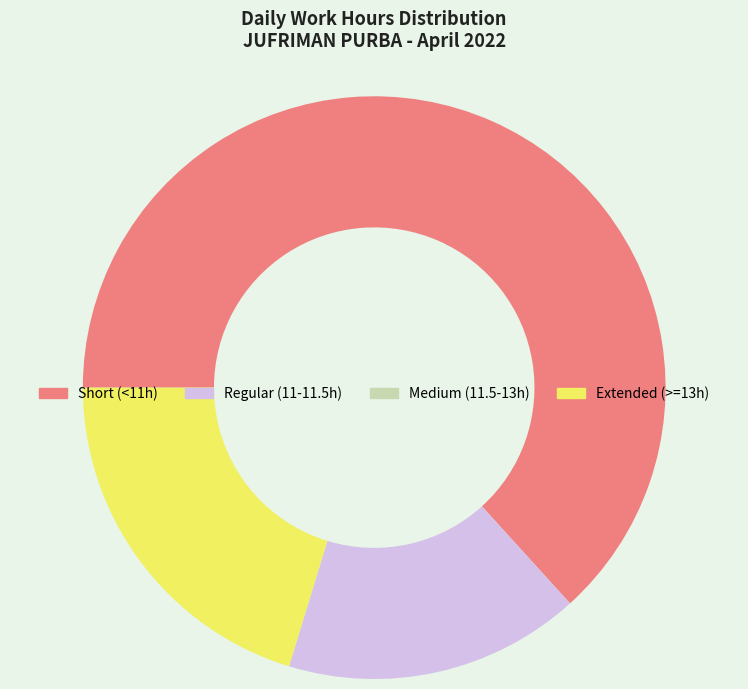

Which slice is the largest?

Short (<11h)